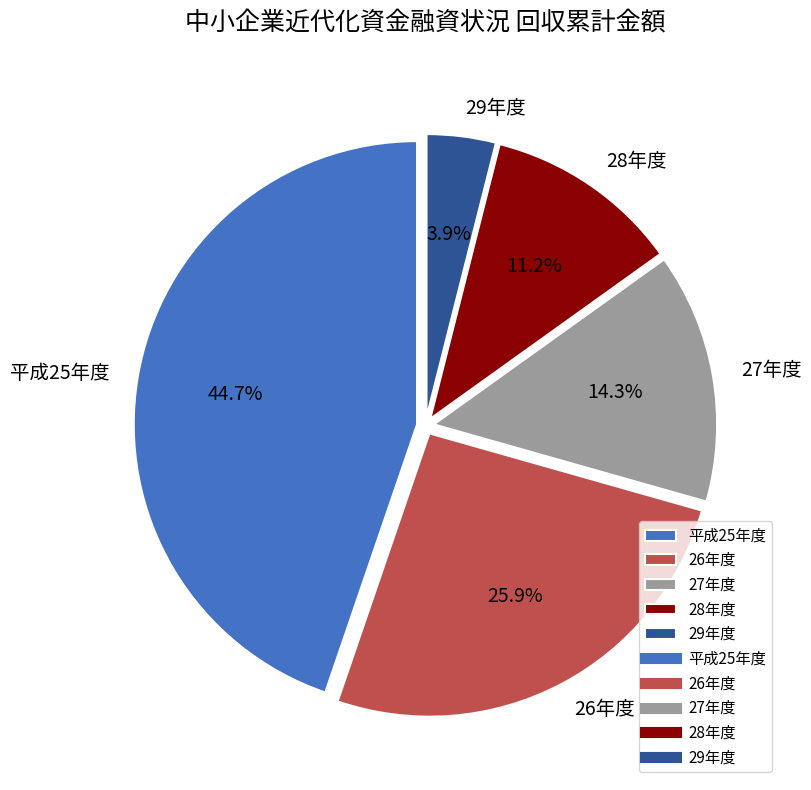

Rank the categories by value from lowest to highest.

29年度, 28年度, 27年度, 26年度, 平成25年度